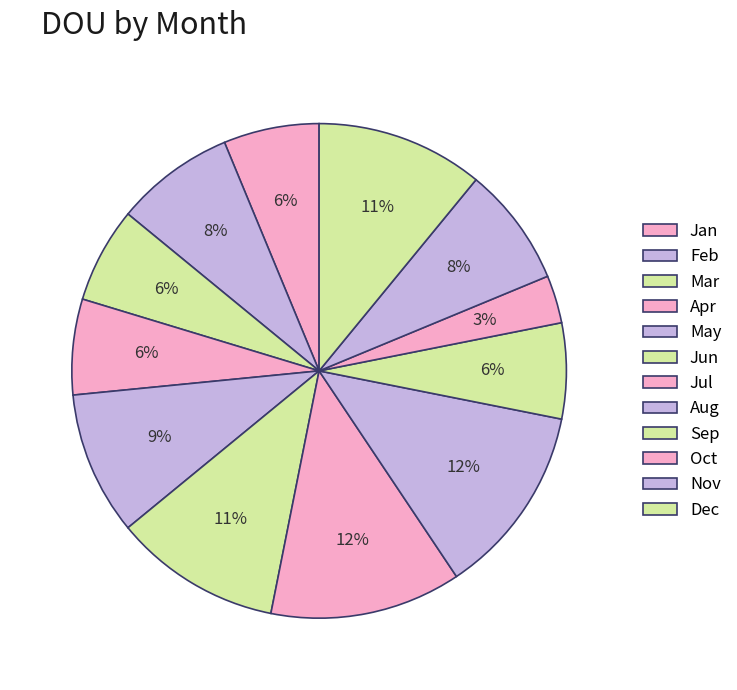

True or false: Dec accounts for 23% of the total.

False